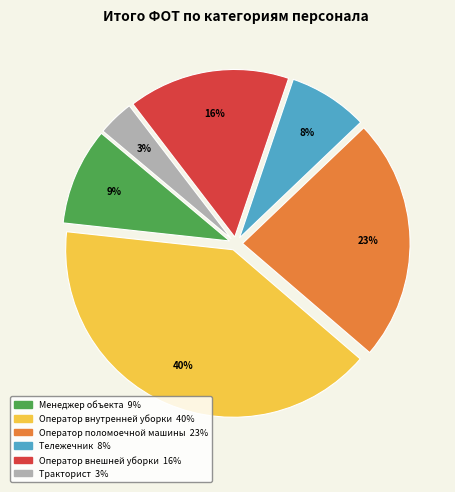

The Оператор поломоечной машины slice represents 23% of the pie. True or false?

True